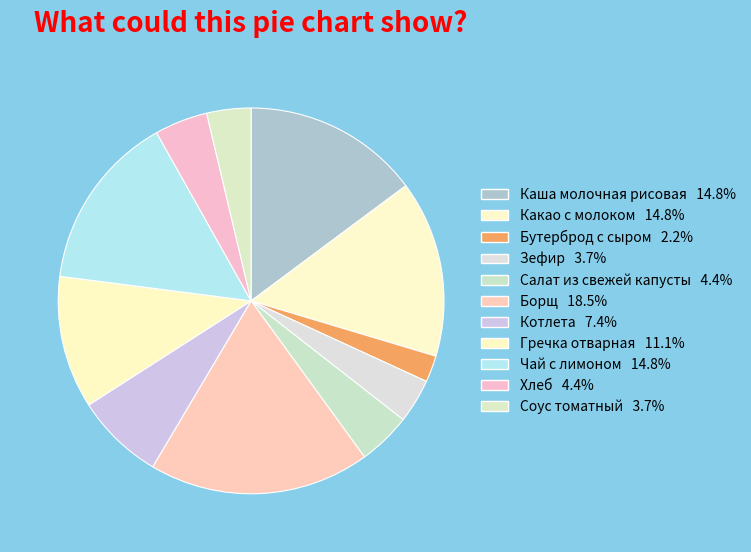

To the nearest percent, what portion does Котлета represent?

7%